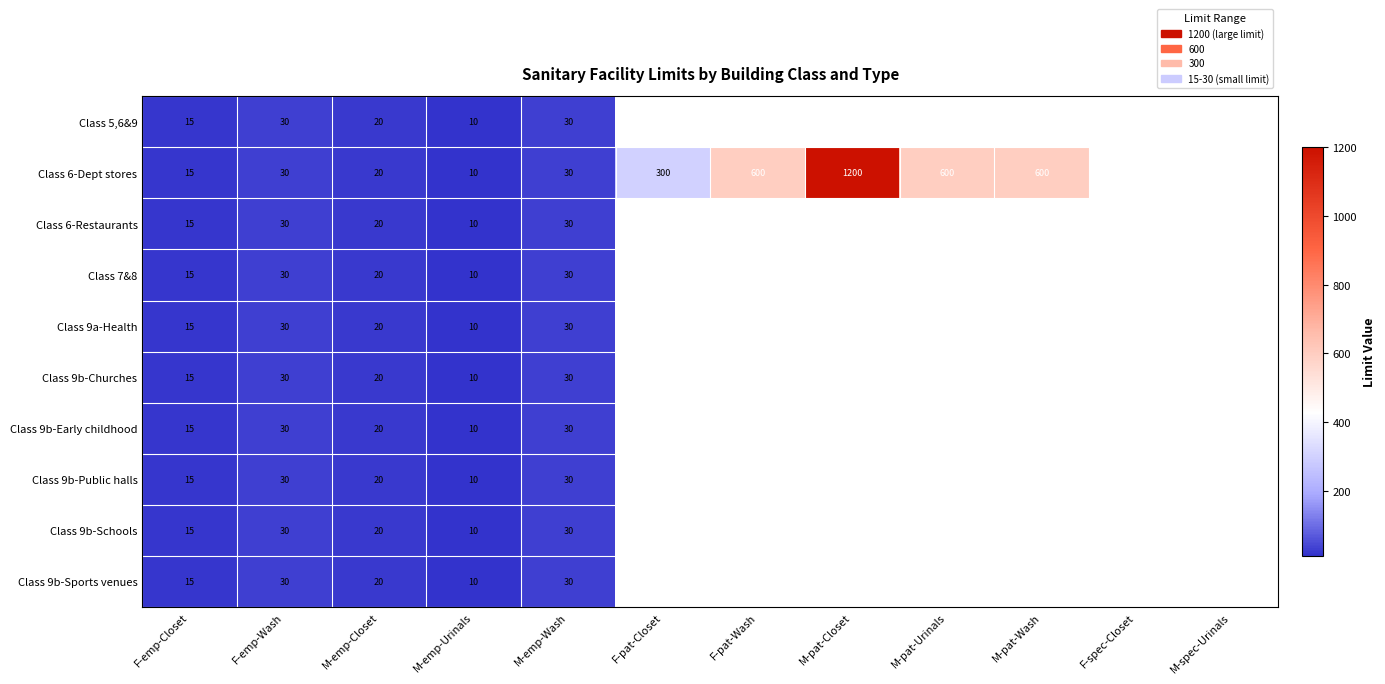

True or false: Class 9b-Early childhood has a value of 30 at F-emp-Wash.

True